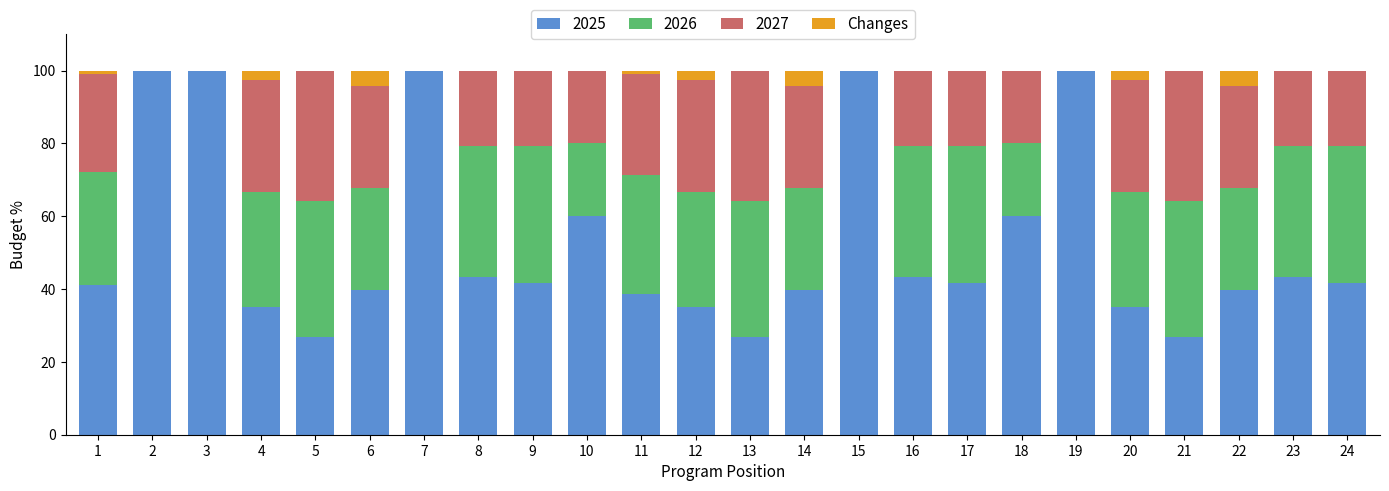

What is the sum of all 2025 values?

1260.2